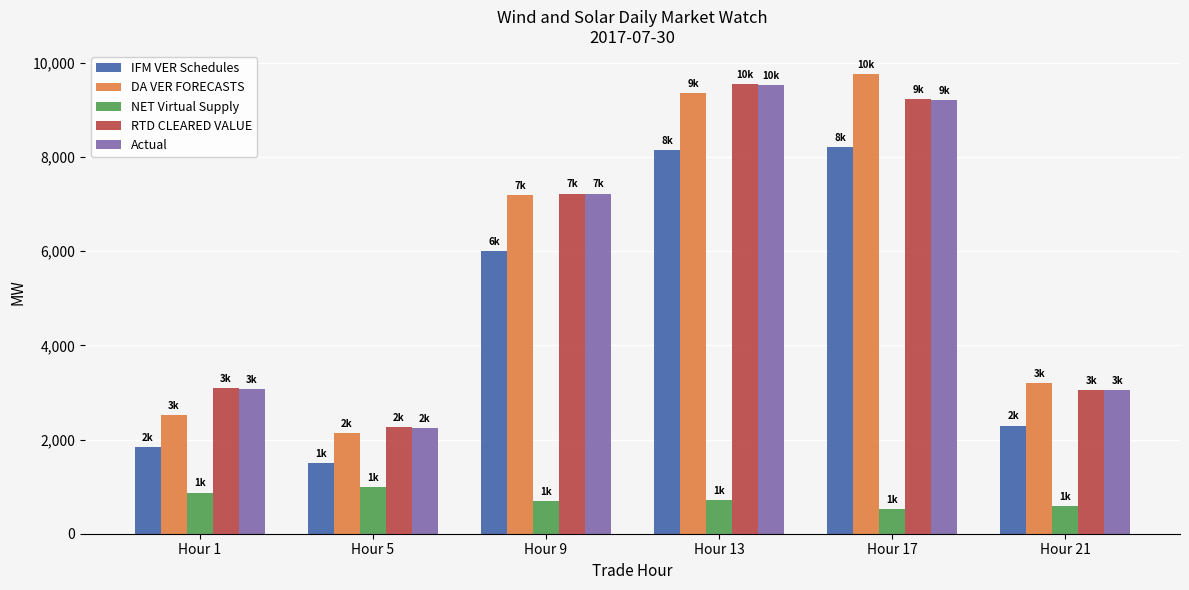

List the labels in order of DA VER FORECASTS value, largest first.

Hour 17, Hour 13, Hour 9, Hour 21, Hour 1, Hour 5